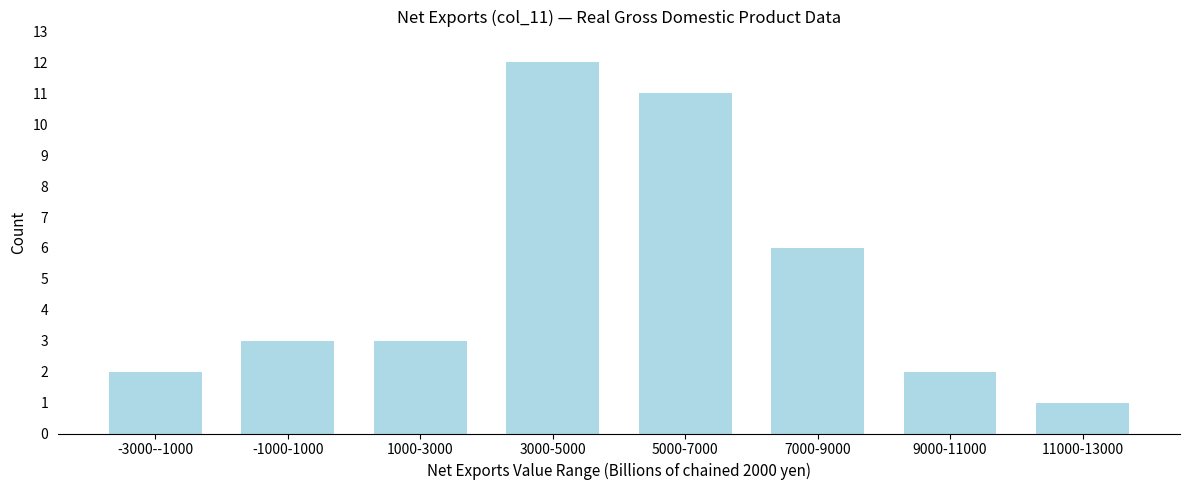

Reading left to right, extract all data points from this chart.

-3000--1000=2	-1000-1000=3	1000-3000=3	3000-5000=12	5000-7000=11	7000-9000=6	9000-11000=2	11000-13000=1